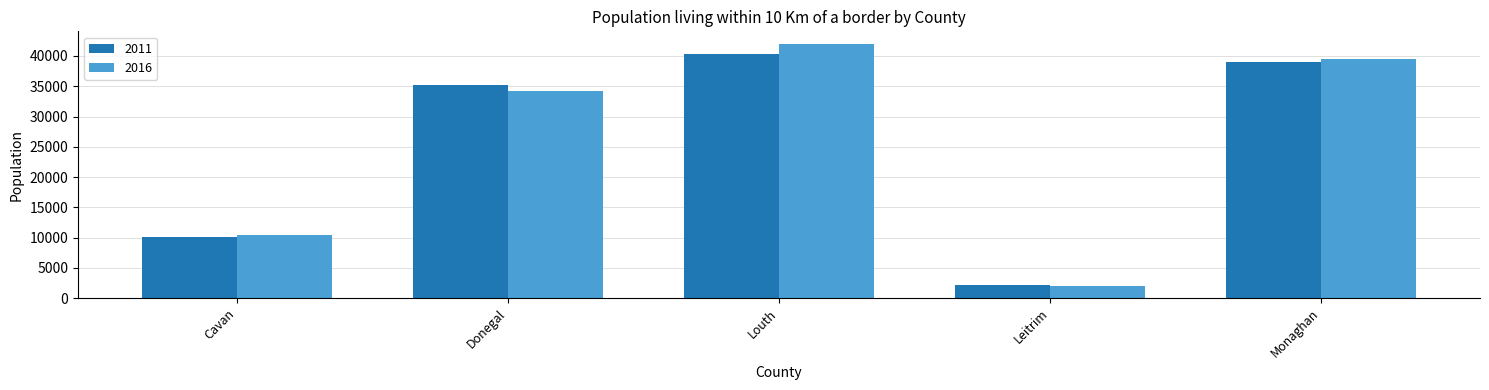

Between Cavan and Donegal, which series saw the biggest shift?

2011